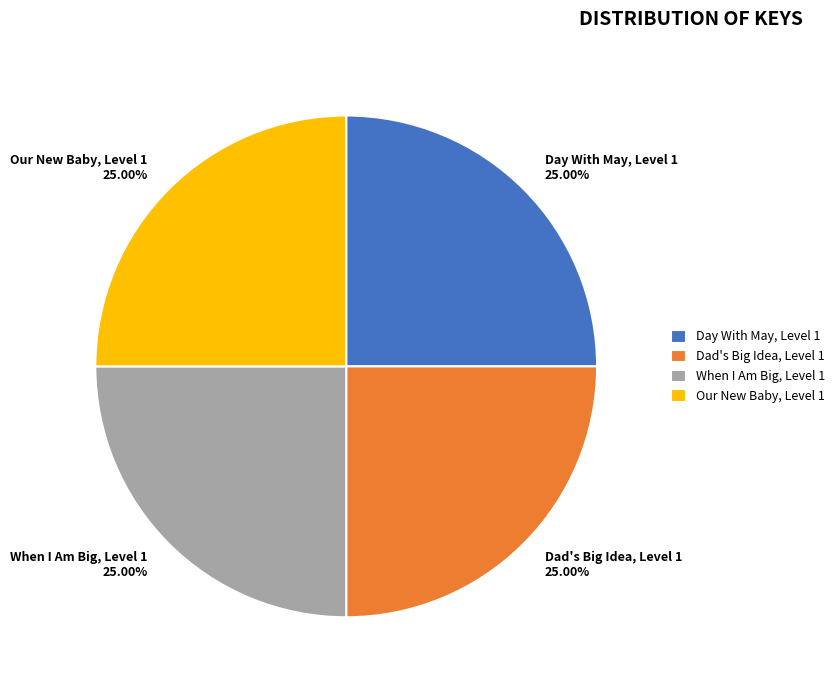

What is the ratio of the value at Our New Baby, Level 1 to the value at Dad's Big Idea, Level 1?

1.0